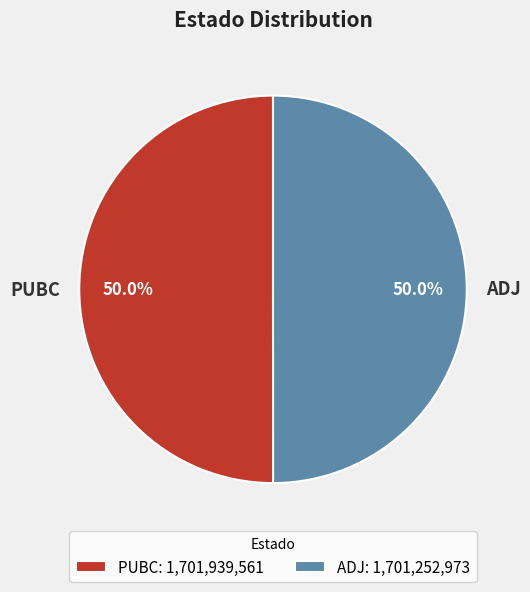

Approximately how many times larger is the value at ADJ compared to PUBC?

1.0